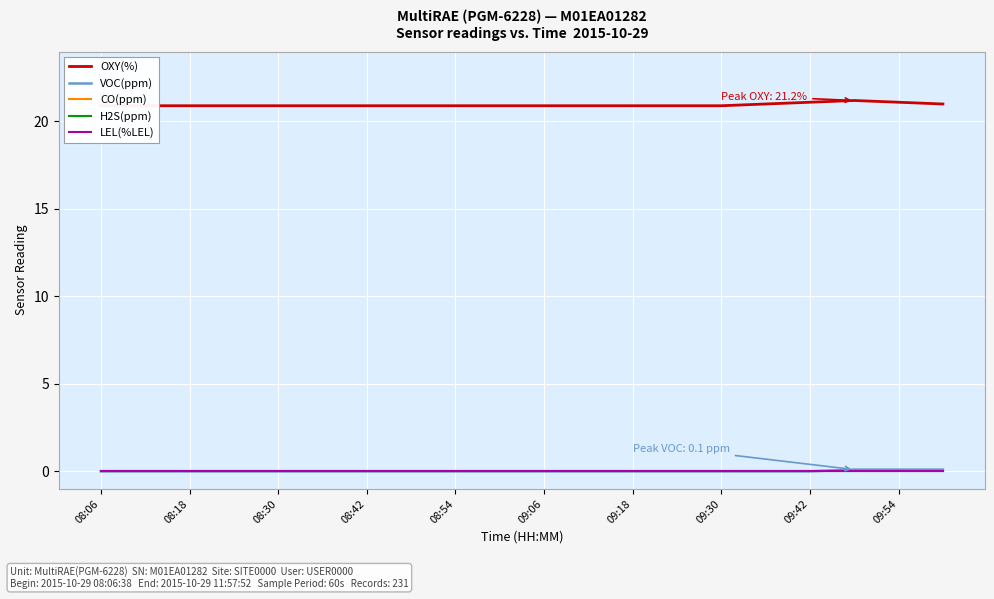

Reading right to left, what are all the values shown in this chart?

OXY(%): 21.0	21.1	21.2	21.1	21.0	20.9	20.9	20.9	20.9	20.9	20.9	20.9	20.9	20.9	20.9	20.9	20.9	20.9	20.9	20.9
VOC(ppm): 0.1	0.1	0.1	0.0	0.0	0.0	0.0	0.0	0.0	0.0	0.0	0.0	0.0	0.0	0.0	0.0	0.0	0.0	0.0	0.0
CO(ppm): 0.0	0.0	0.0	0.0	0.0	0.0	0.0	0.0	0.0	0.0	0.0	0.0	0.0	0.0	0.0	0.0	0.0	0.0	0.0	0.0
H2S(ppm): 0.0	0.0	0.0	0.0	0.0	0.0	0.0	0.0	0.0	0.0	0.0	0.0	0.0	0.0	0.0	0.0	0.0	0.0	0.0	0.0
LEL(%LEL): 0.0	0.0	0.0	0.0	0.0	0.0	0.0	0.0	0.0	0.0	0.0	0.0	0.0	0.0	0.0	0.0	0.0	0.0	0.0	0.0